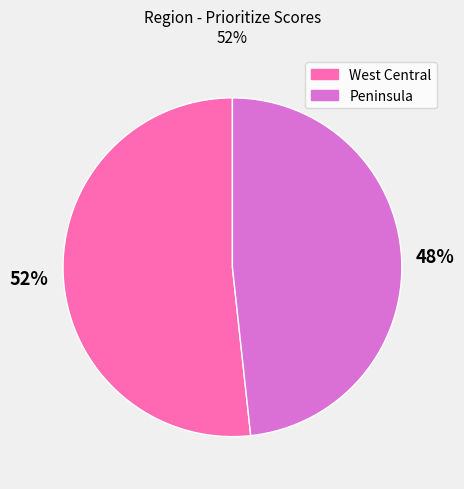

To the nearest percent, what percentage of the pie is West Central?

52%